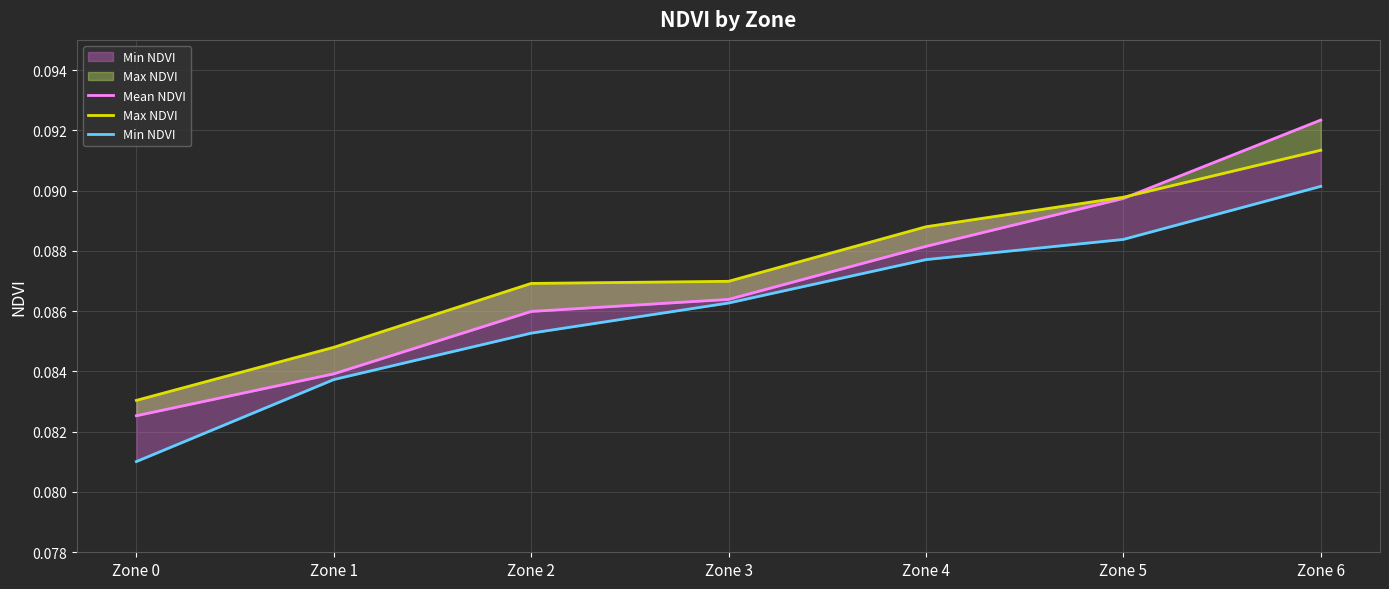

Read the Min NDVI value at Zone 1.

0.1